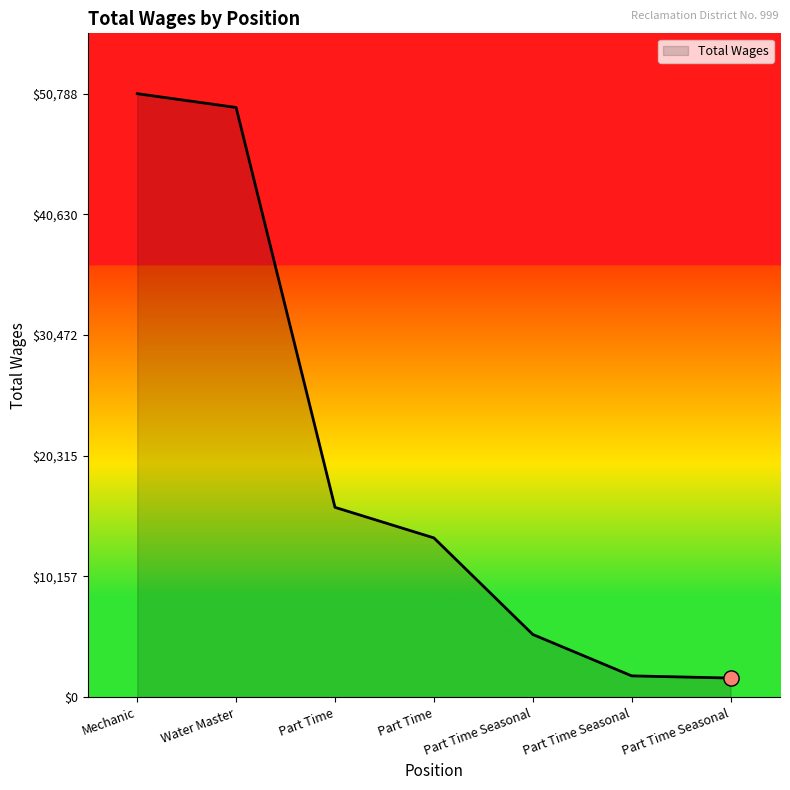

What is the ratio of the value at Water Master to the value at Part Time?

3.7